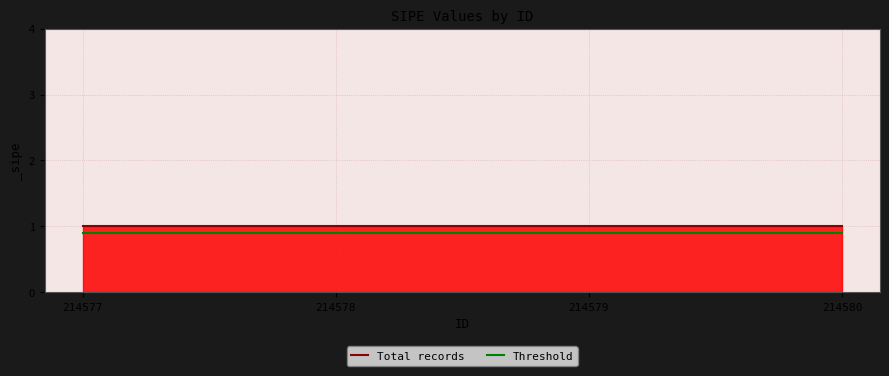

What is the average value of the Threshold series?

0.9